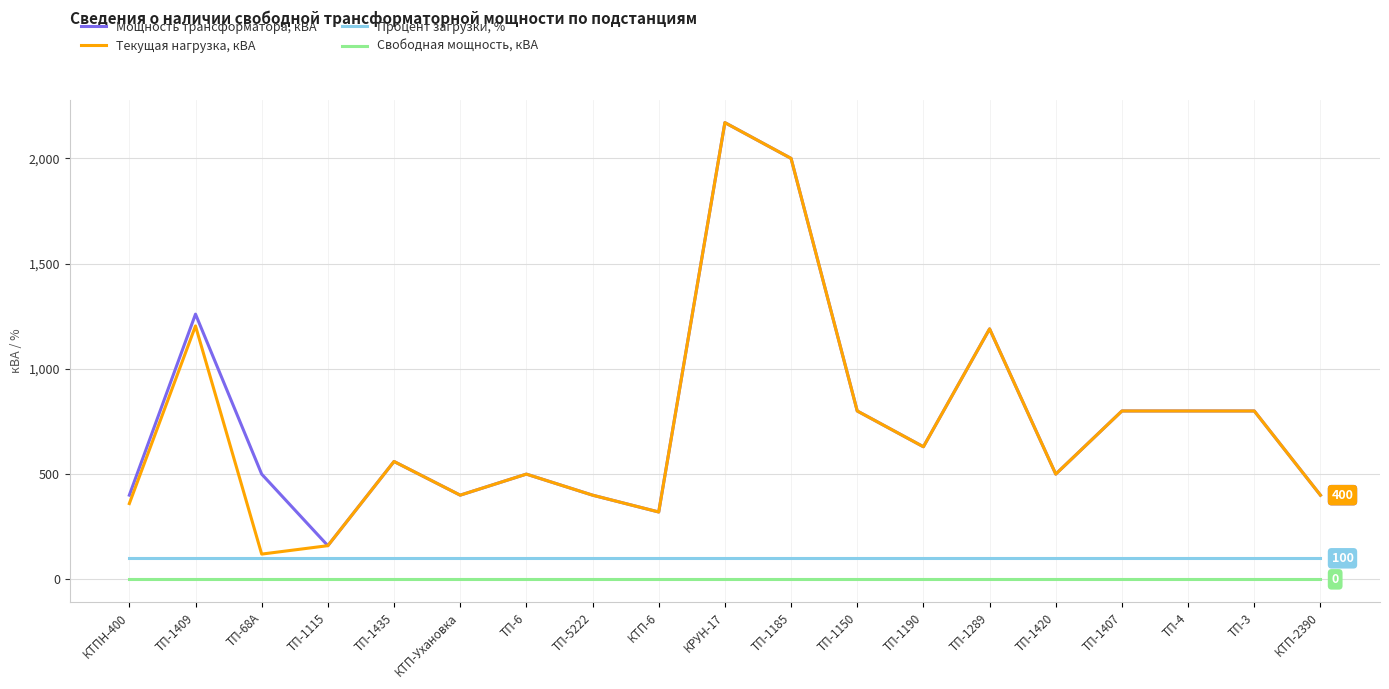

True or false: Текущая нагрузка, кВА and Процент загрузки, % intersect in this chart.

False